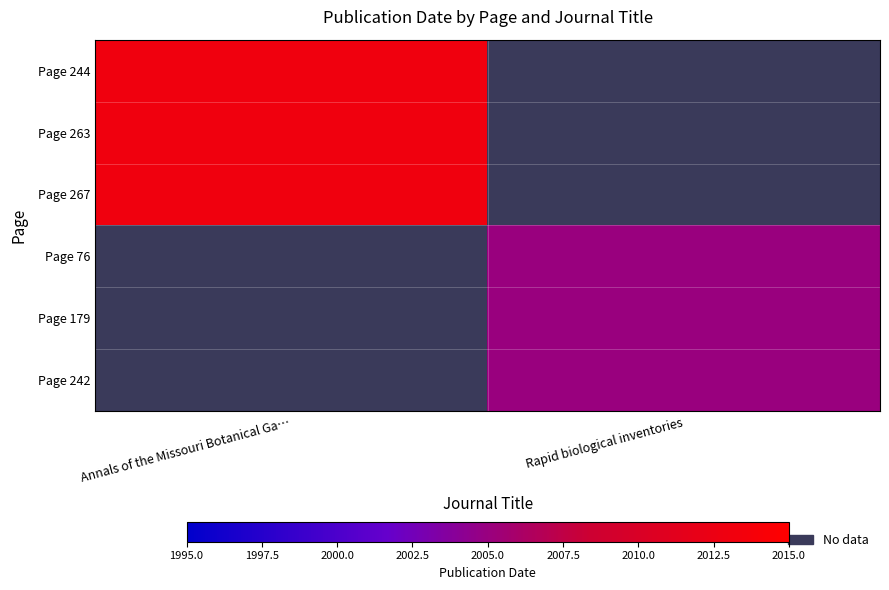

Rank the series by their maximum value, from highest to lowest.

Page 244, Page 263, Page 267, Page 76, Page 179, Page 242